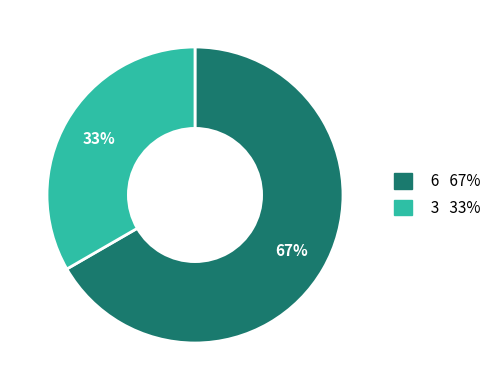

Between 3 and 6, which is larger?

6